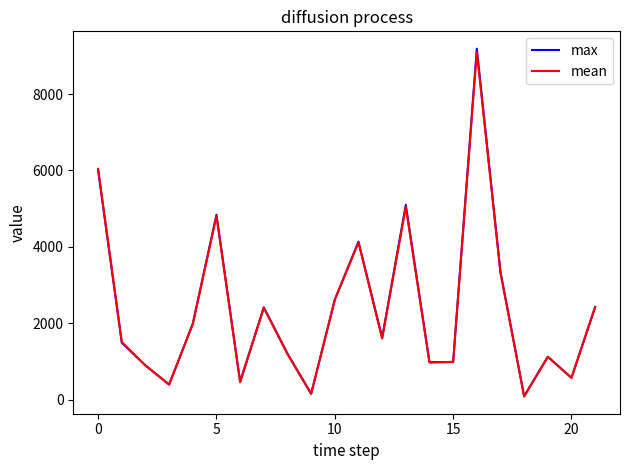

Which series has the largest range (max minus min)?

max